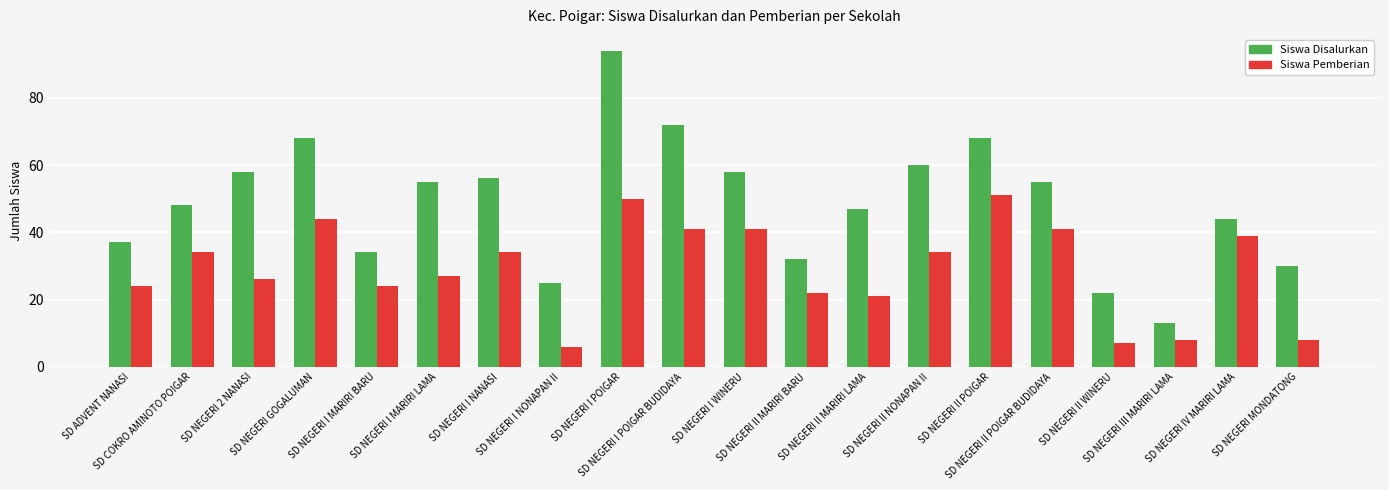

What value does the Siswa Disalurkan series have at SD NEGERI IV MARIRI LAMA, to the nearest 5?

45